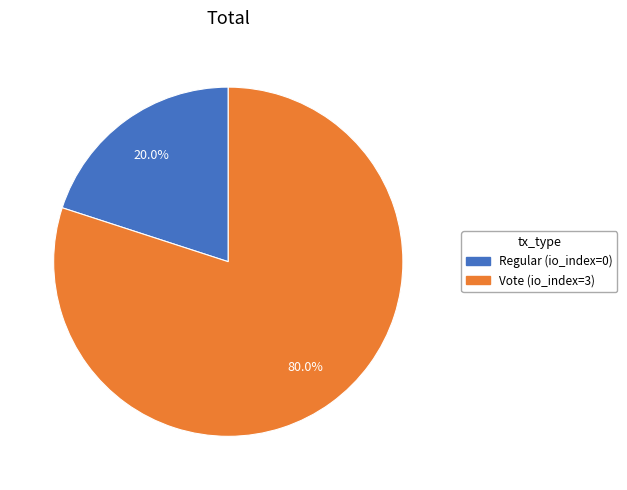

Which category accounts for the majority?

Vote (io_index=3)